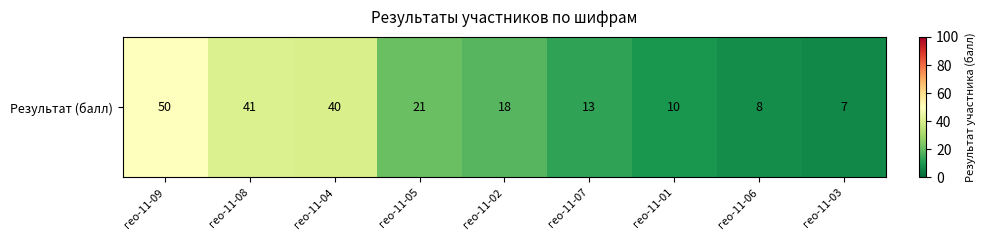

At which label does the data first exceed 18?

гео-11-09